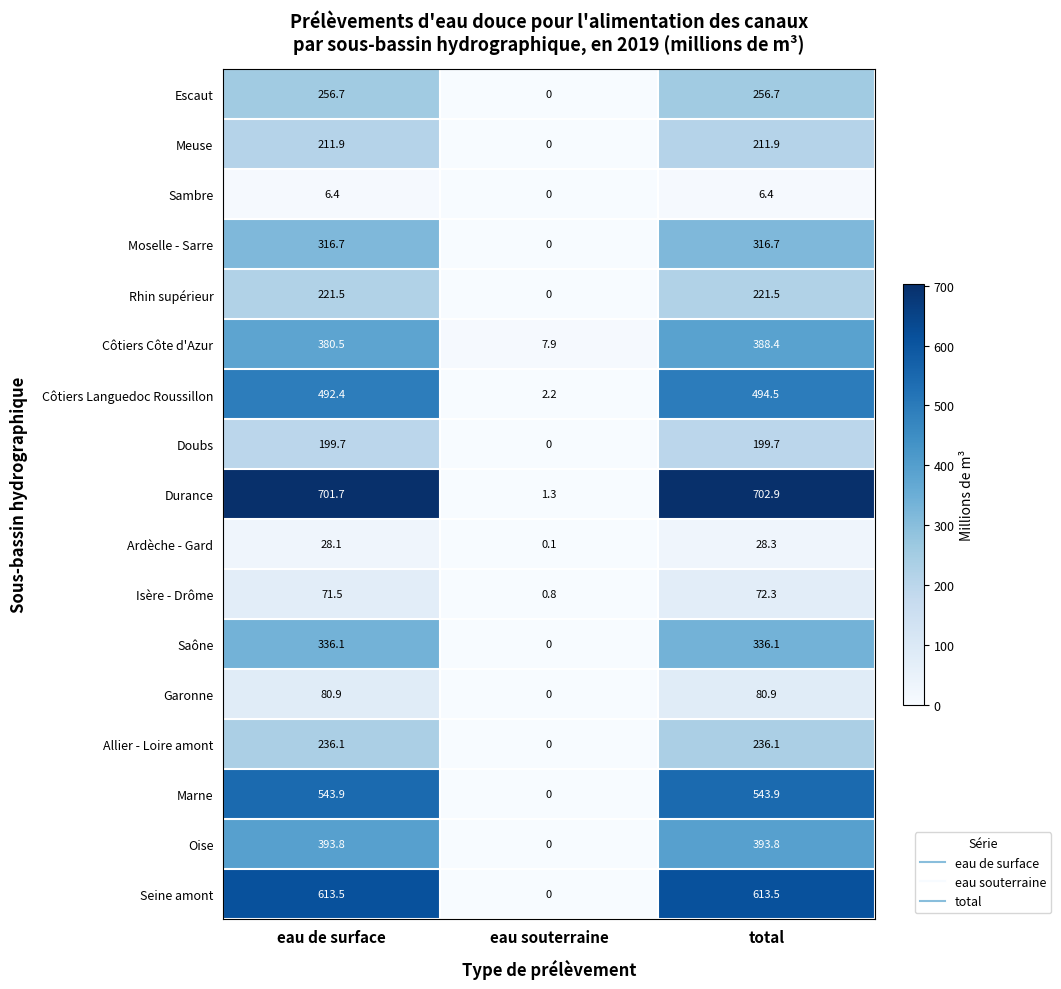

At which category is the sum across all series the highest?

total